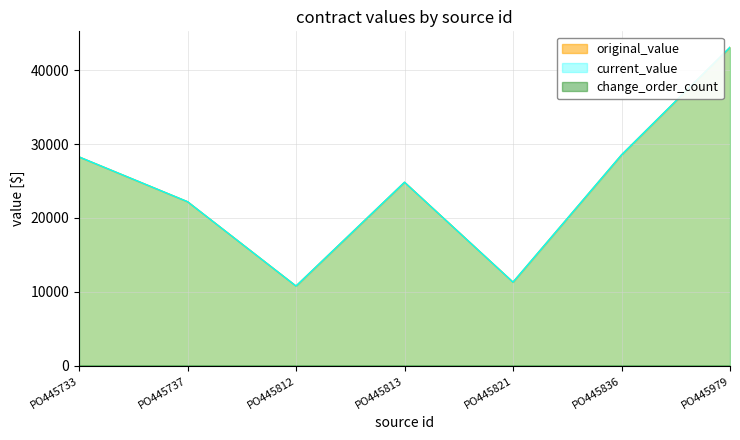

Does the chart display data point markers on the line(s)?

No